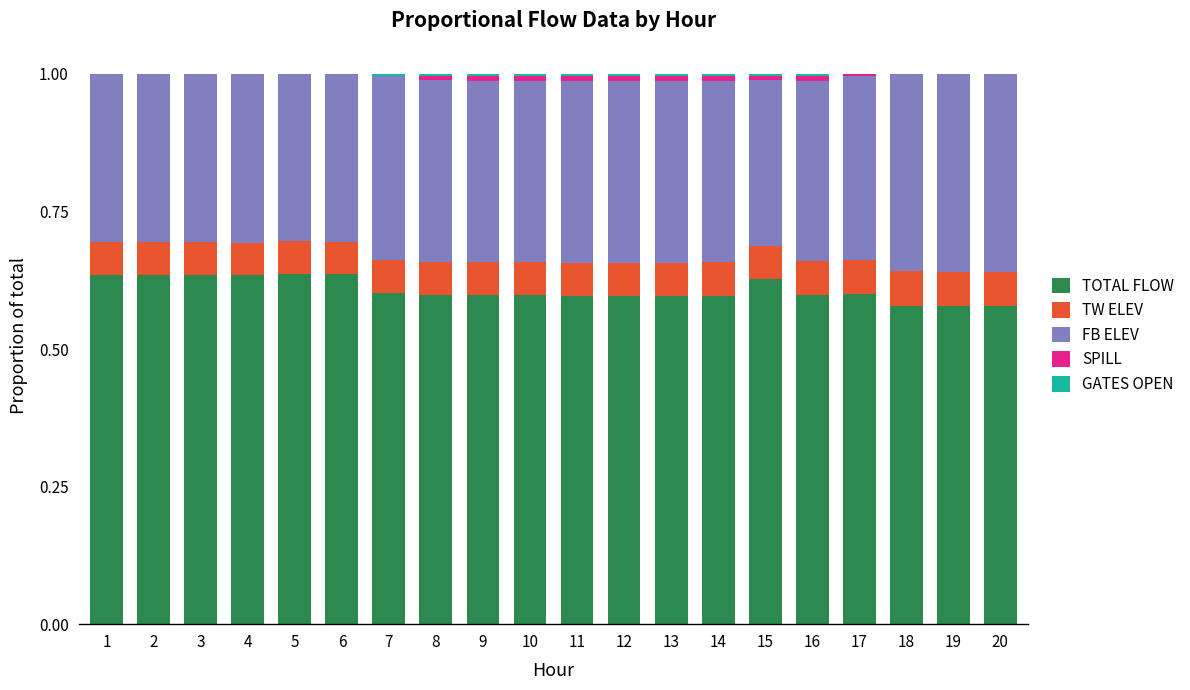

Are the bars grouped side by side (vs. stacked)?

No